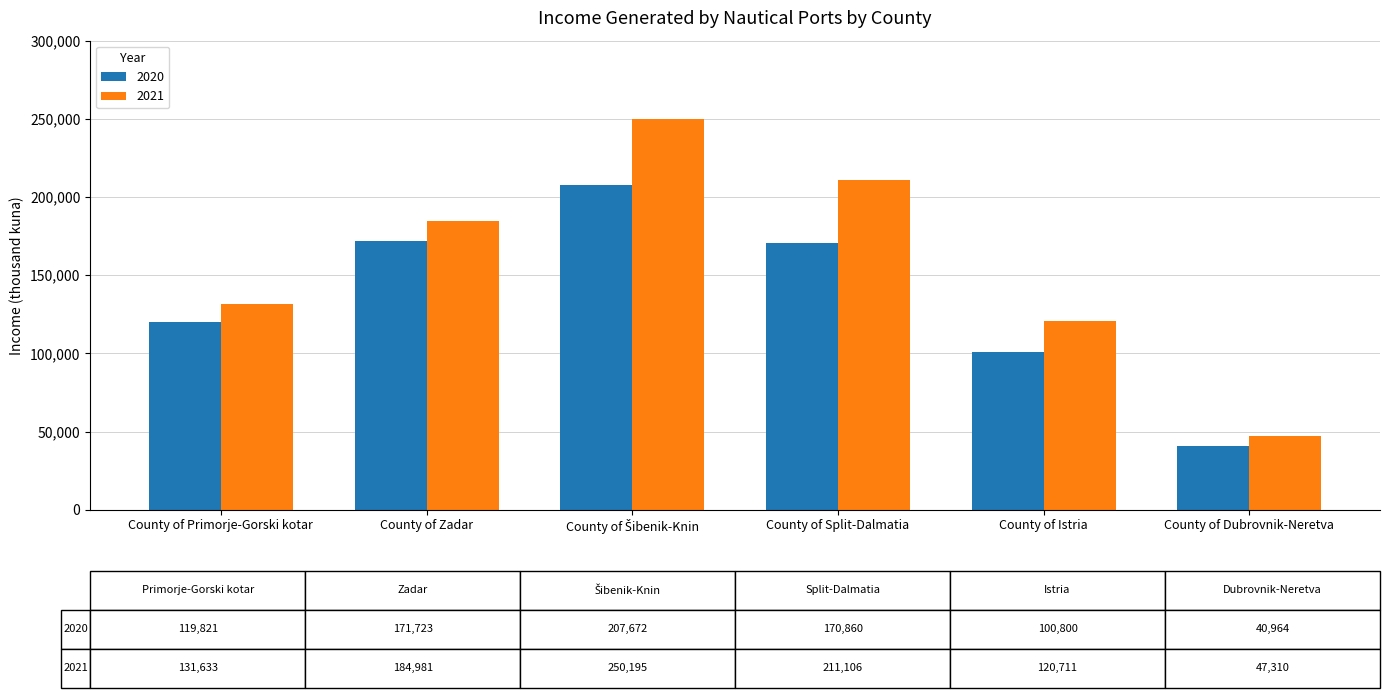

What is the average value of the 2020 series?

135307